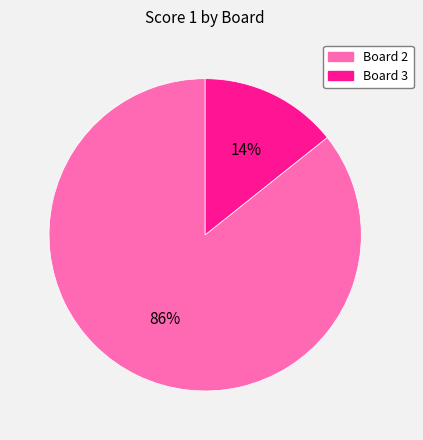

Is there any slice that represents more than half of the pie?

Yes